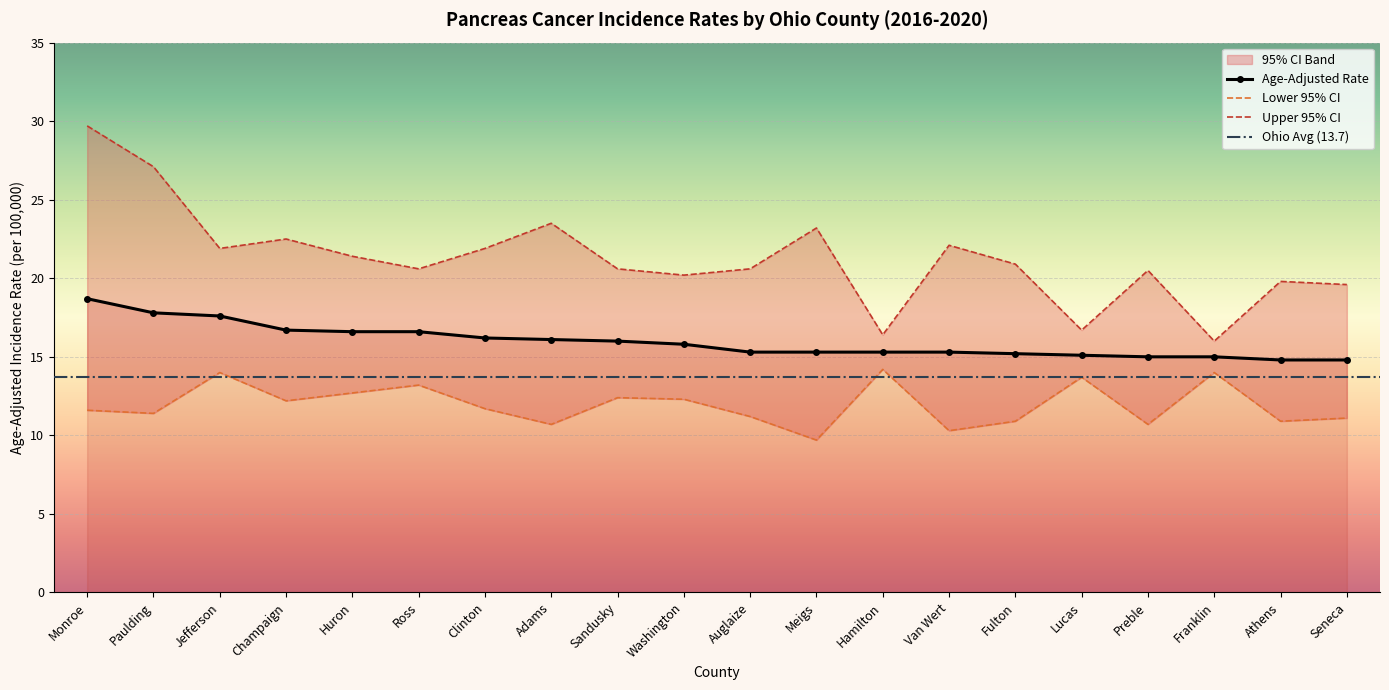

What is the sum of the Lower 95% CI values at Athens and Ross?

24.1